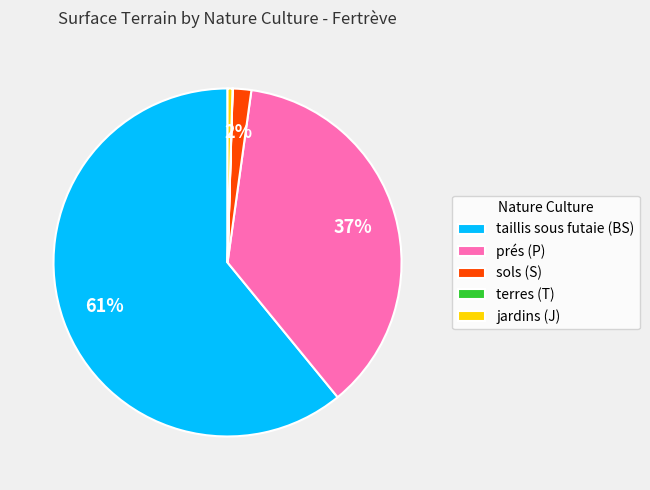

Does taillis sous futaie (BS) account for over 50% of the chart?

Yes